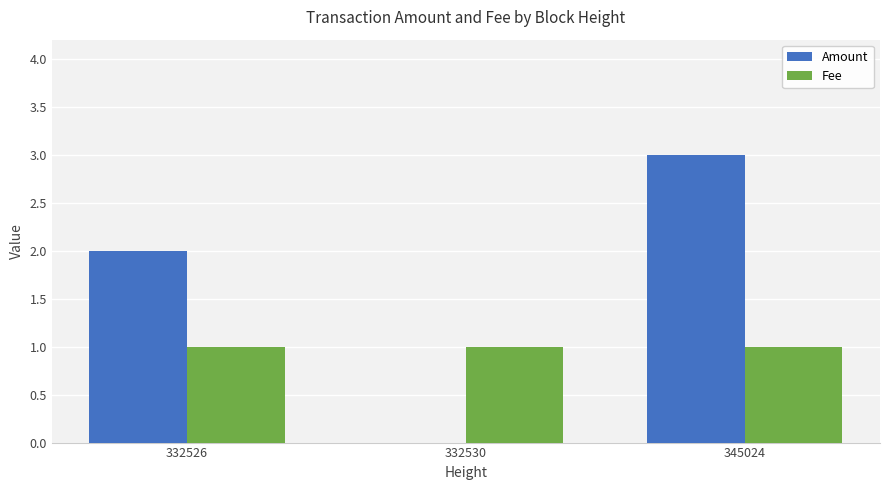

How many Amount values are between 0 and 3?

3